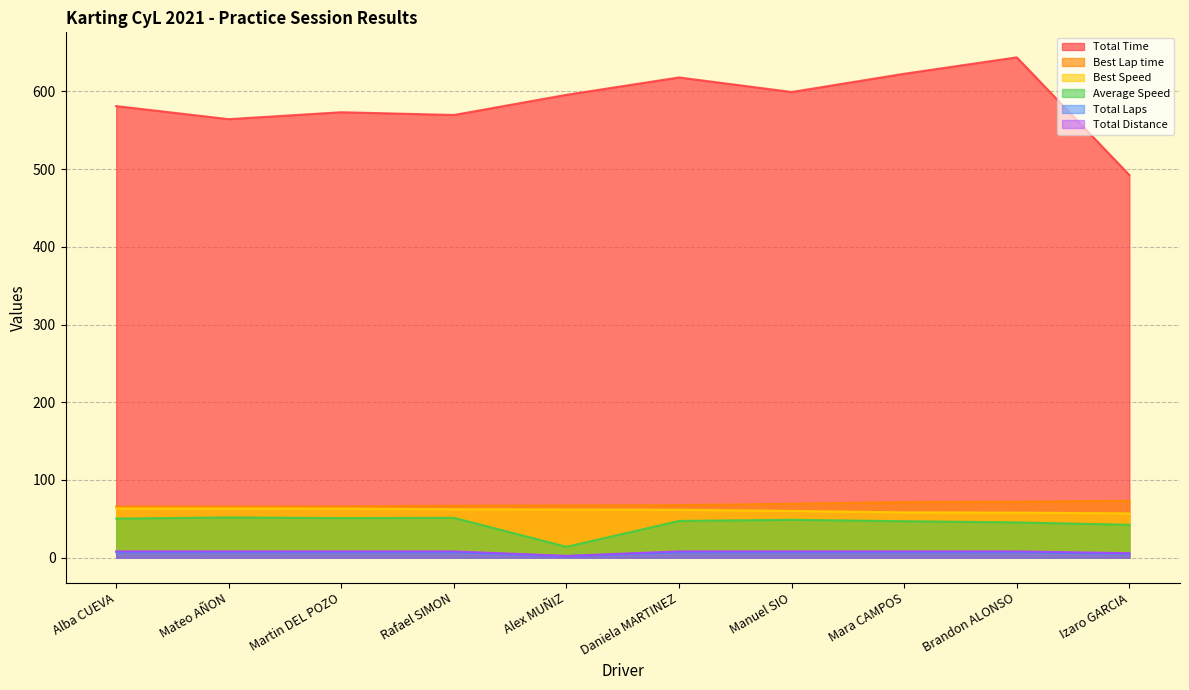

The value of Best Lap time at Alba CUEVA is 101.8. True or false?

False